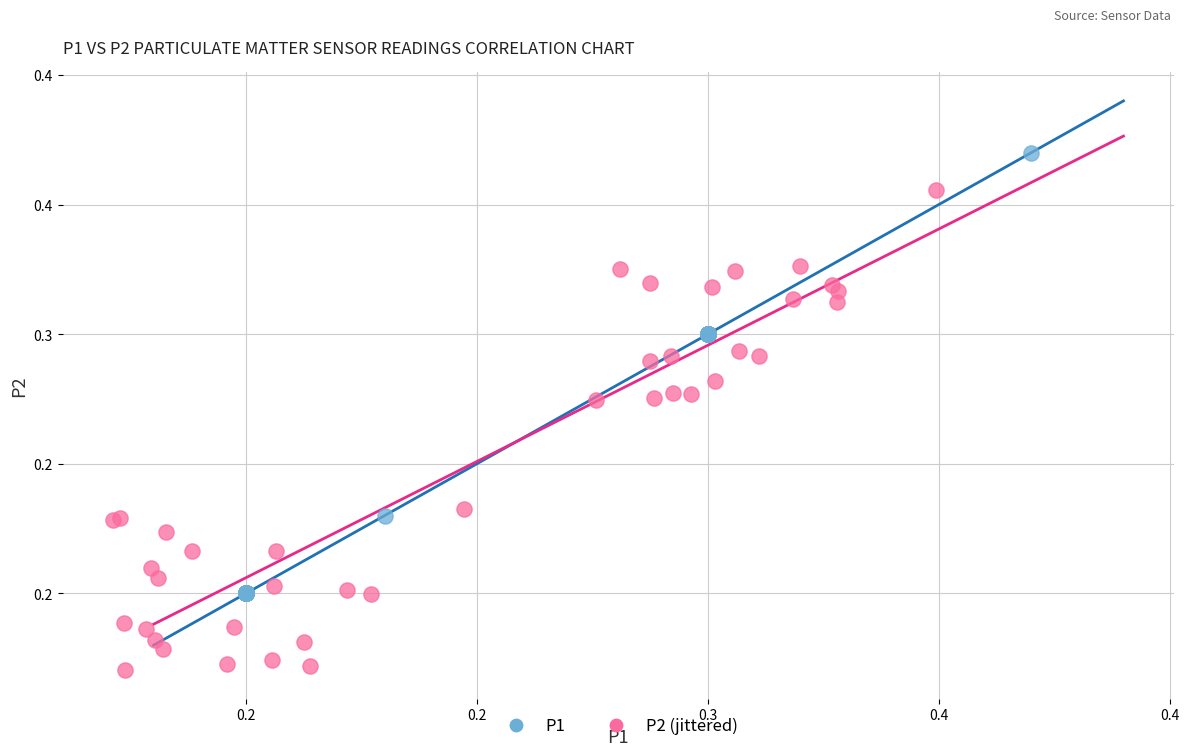

Which series has the widest spread of Y values?

P2 (jittered)